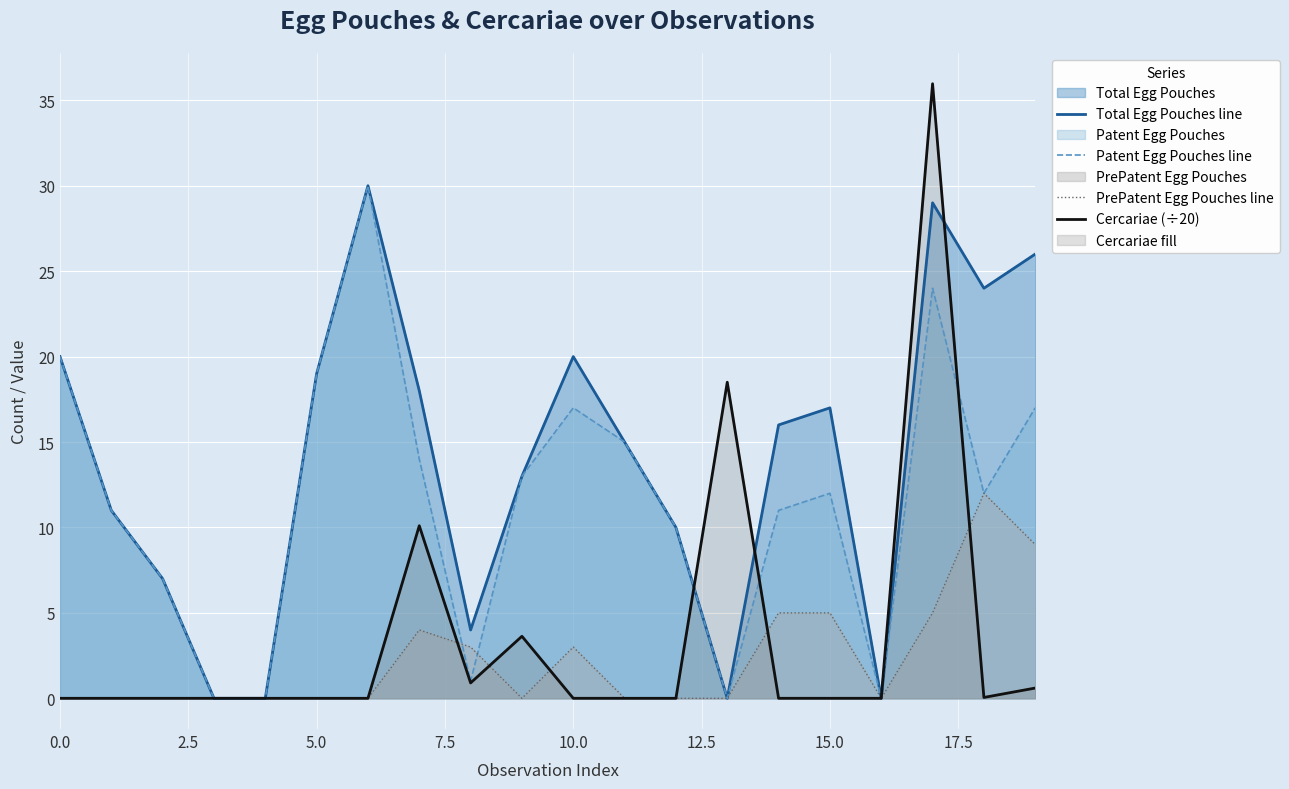

What is the maximum value shown in the chart?

36.0